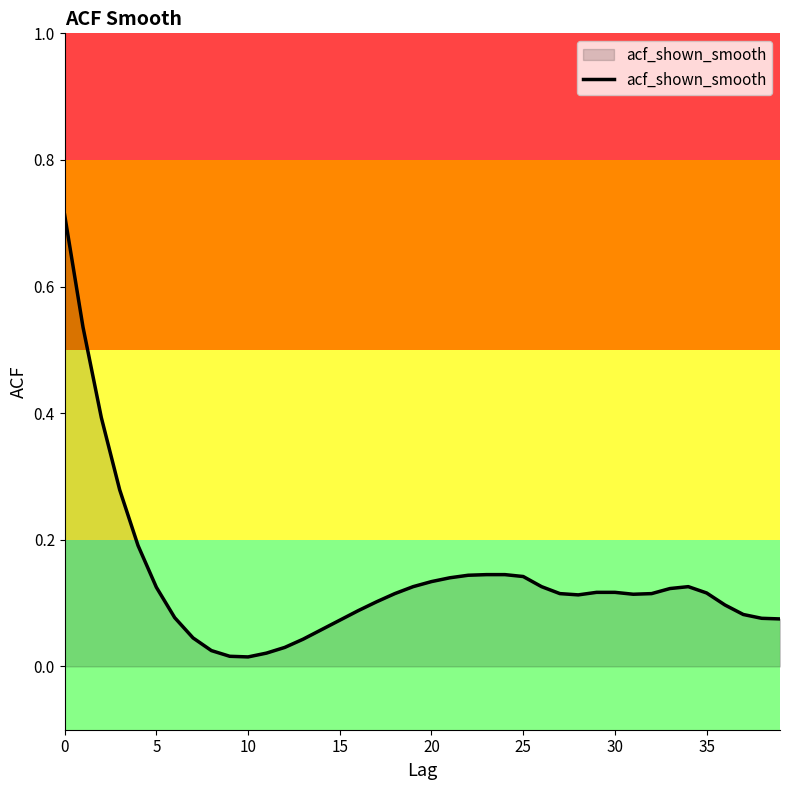

Where is the first local minimum?

10